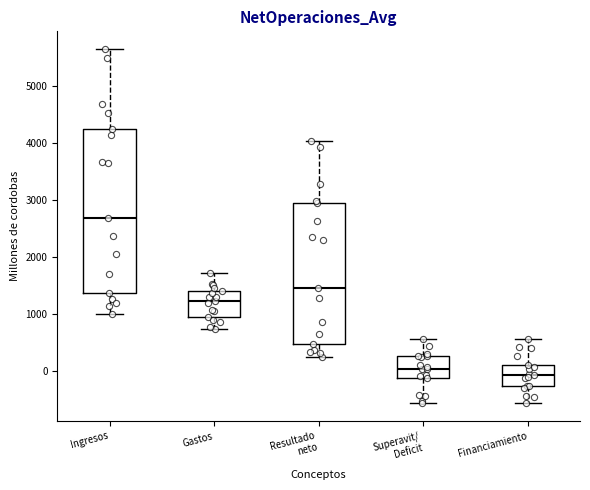

Where does the median line of the box for Resultado neto sit on the y-axis? The values are not printed on the chart, so give them approximately, as read against the axis.

1500